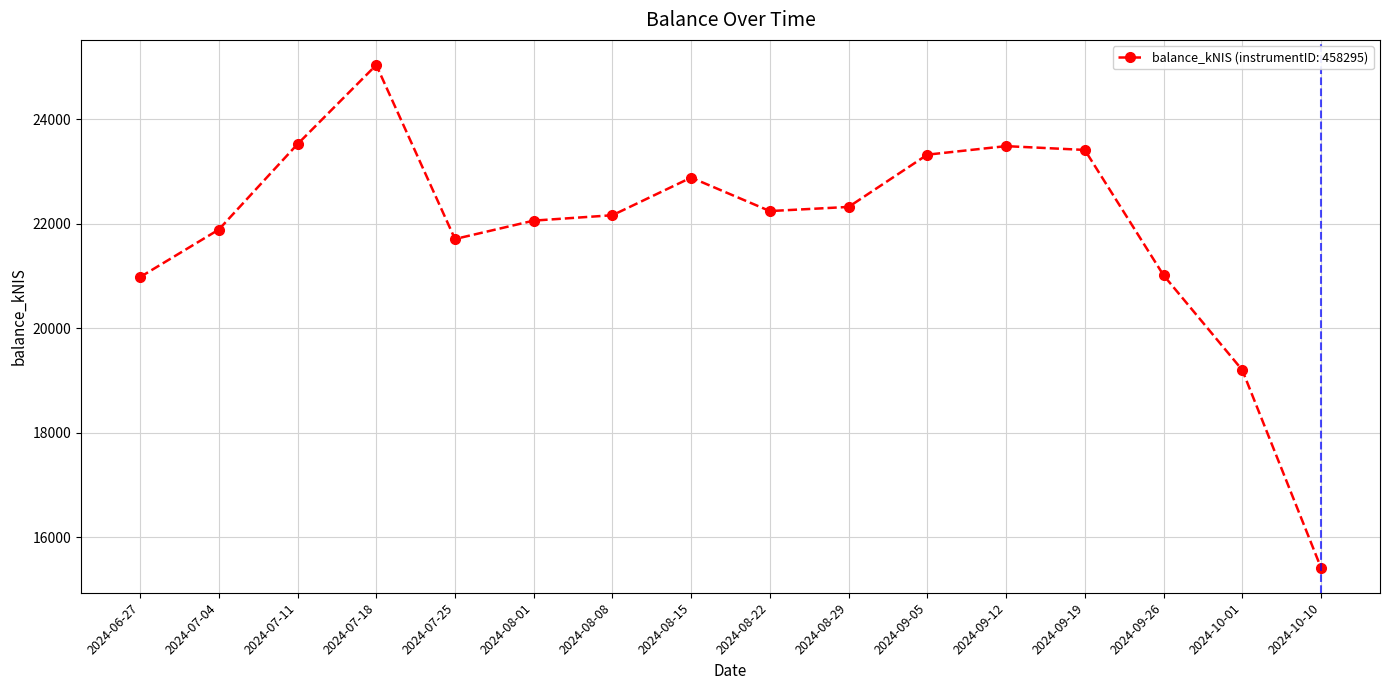

What is the approximate value at 2024-09-19?

23413.7